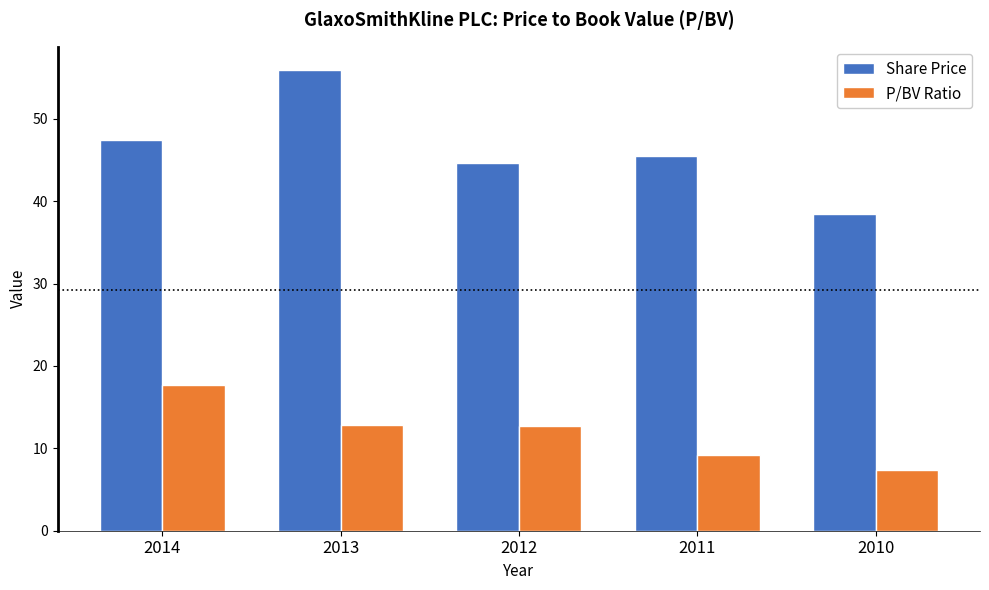

Is the value of P/BV Ratio at 2012 greater than the value of Share Price at 2014?

No